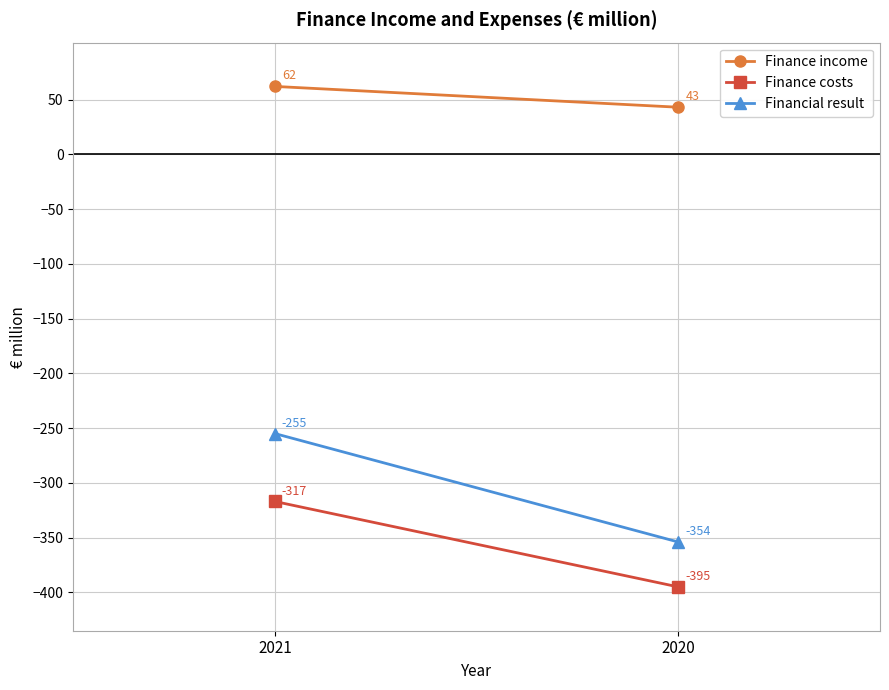

At which label does Financial result reach its minimum?

2020